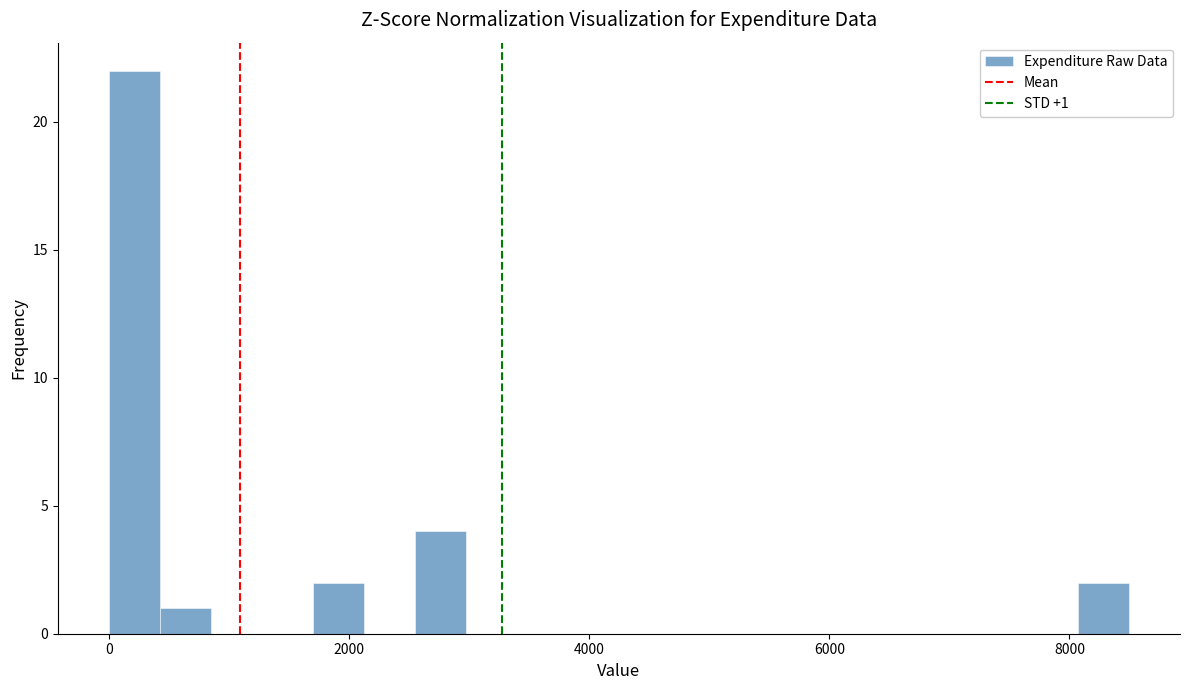

Around what value on the x-axis is the tallest bar? Give the approximate position of its centre, as read against the axis.

200